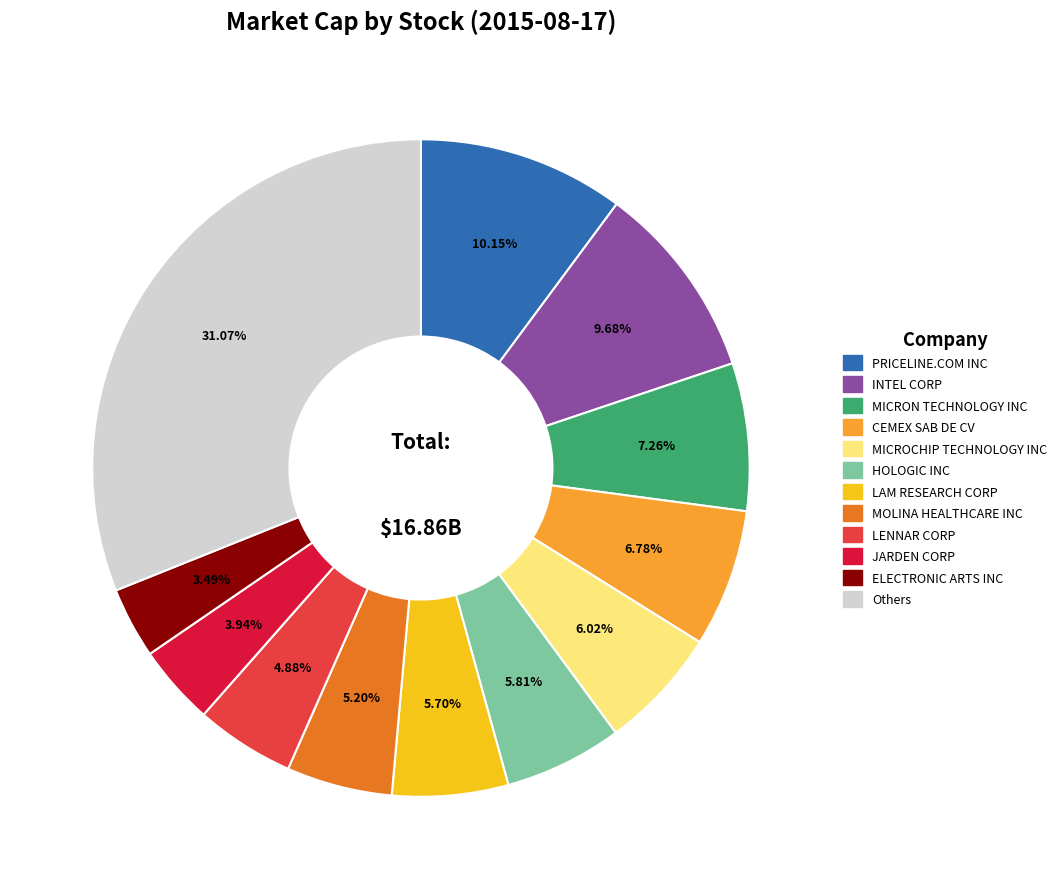

Does any single category account for the majority?

No